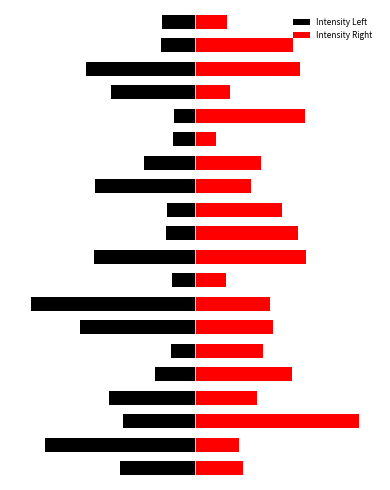

At which label is Intensity Left closest to -4?

16